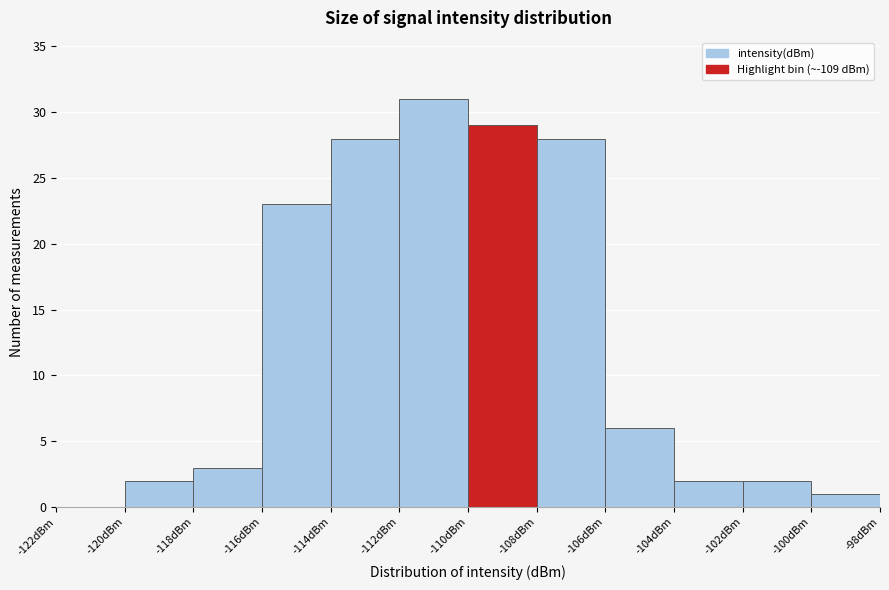

What is the height of the bar covering -120 to -118 on the x-axis? The values are not printed on the chart, so give them approximately, as read against the axis.

2